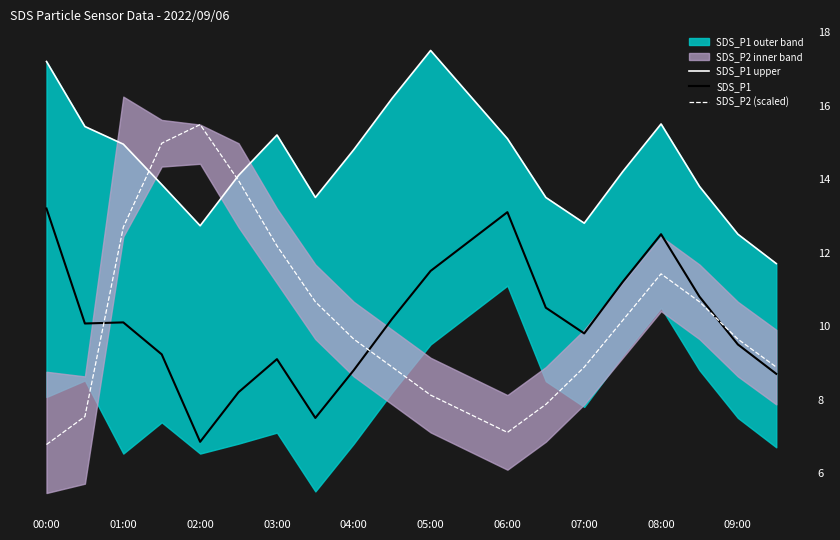

The SDS_P2 (scaled) series shows 8.9 at 07:00. True or false?

True